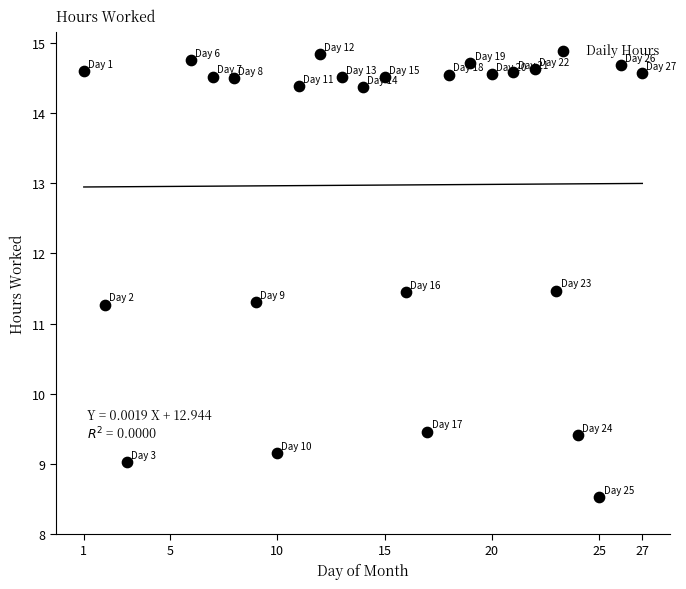

What is the range of Y values (max minus min)?

6.3